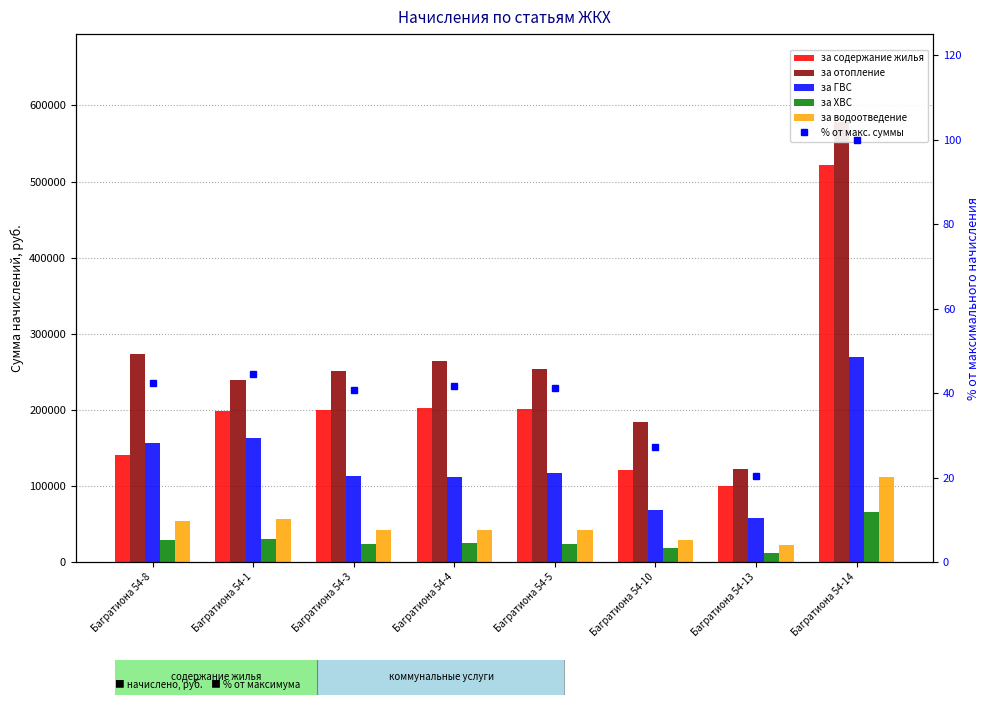

What are all the series names shown in the legend?

за содержание жилья, за отопление, за ГВС, за ХВС, за водоотведение, % от макс. суммы